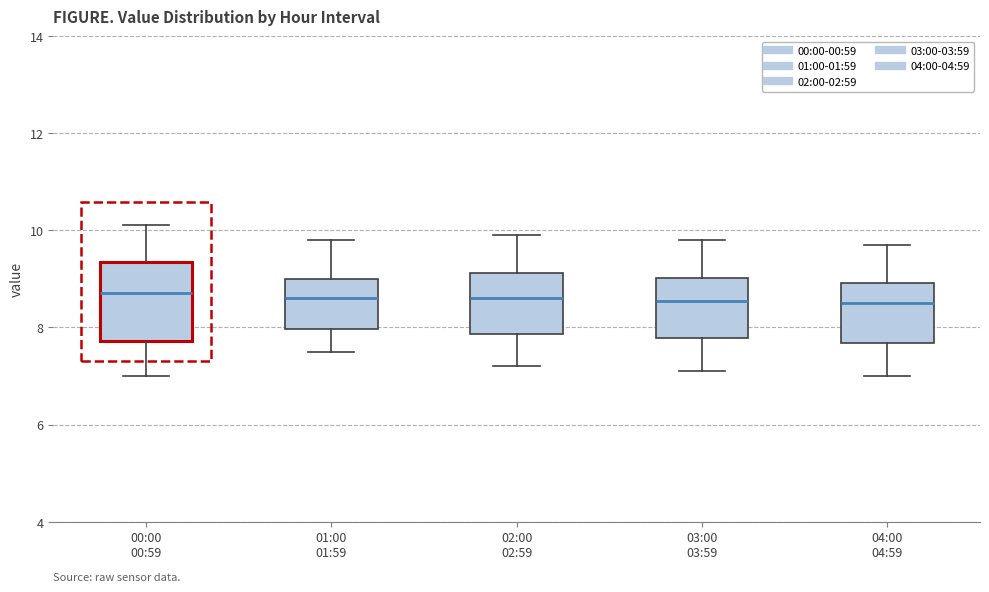

Where does the median line of the box for 03:00 03:59 sit on the y-axis? The values are not printed on the chart, so give them approximately, as read against the axis.

8.6